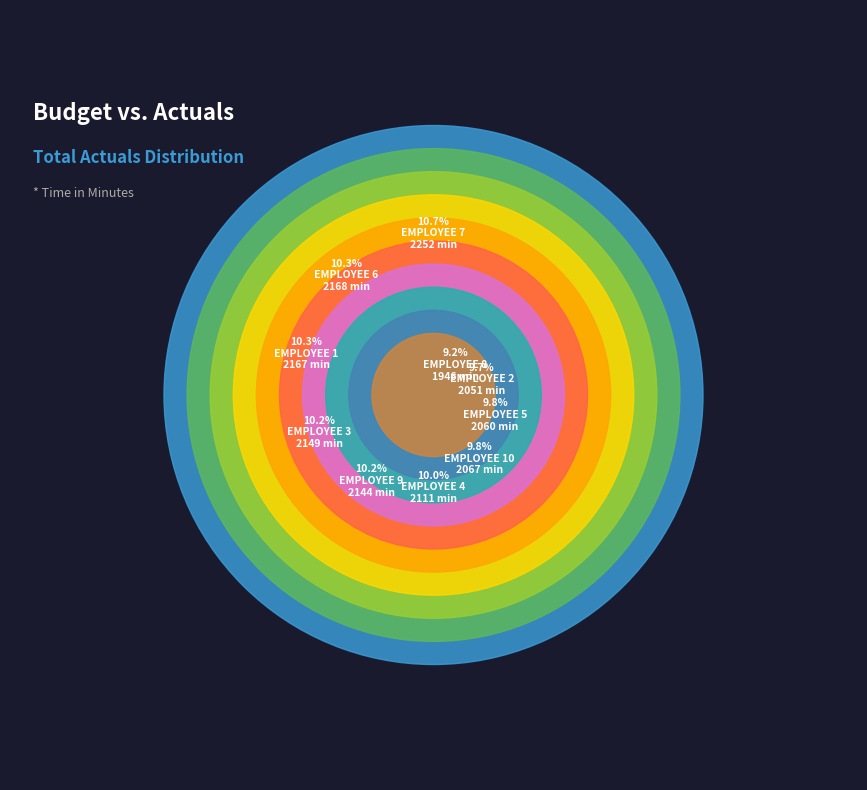

To the nearest percent, what portion does EMPLOYEE 8 represent?

9%